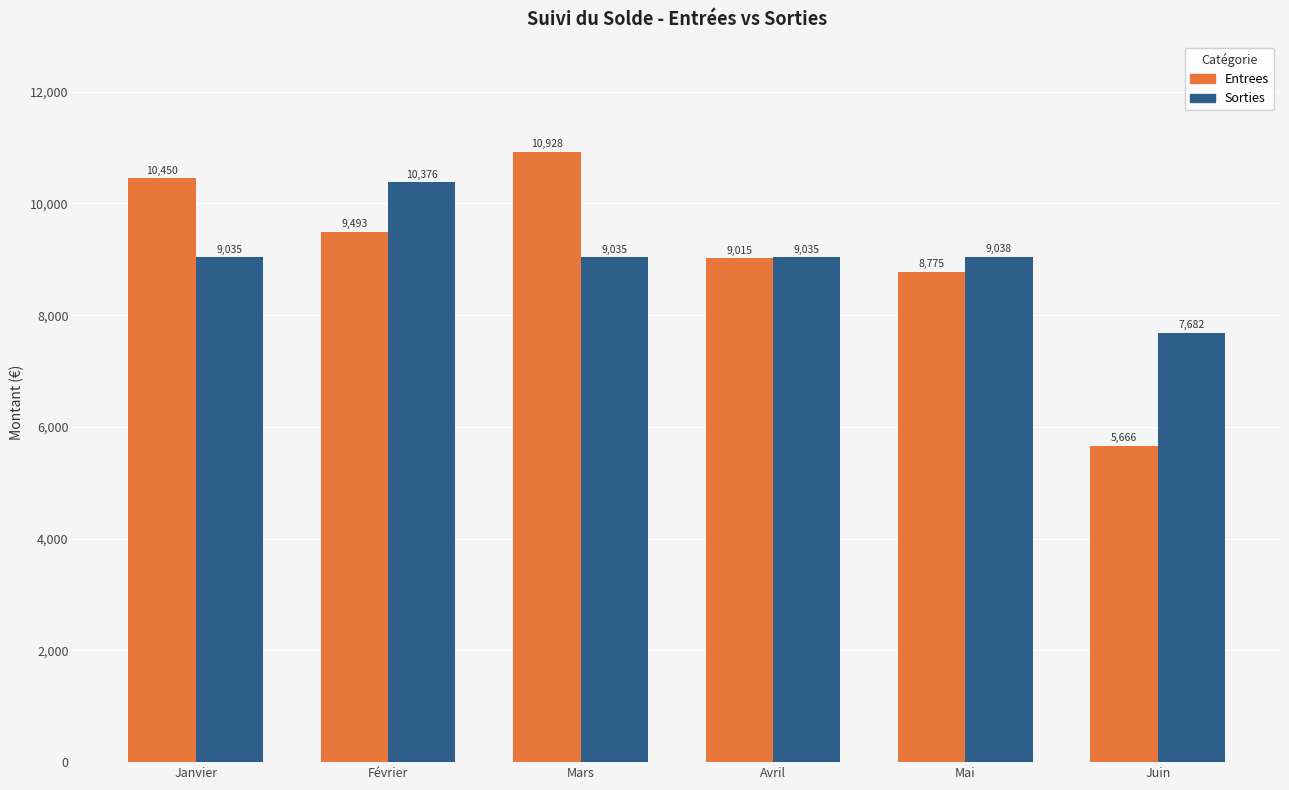

What is the average value of the Entrees series?

9054.5